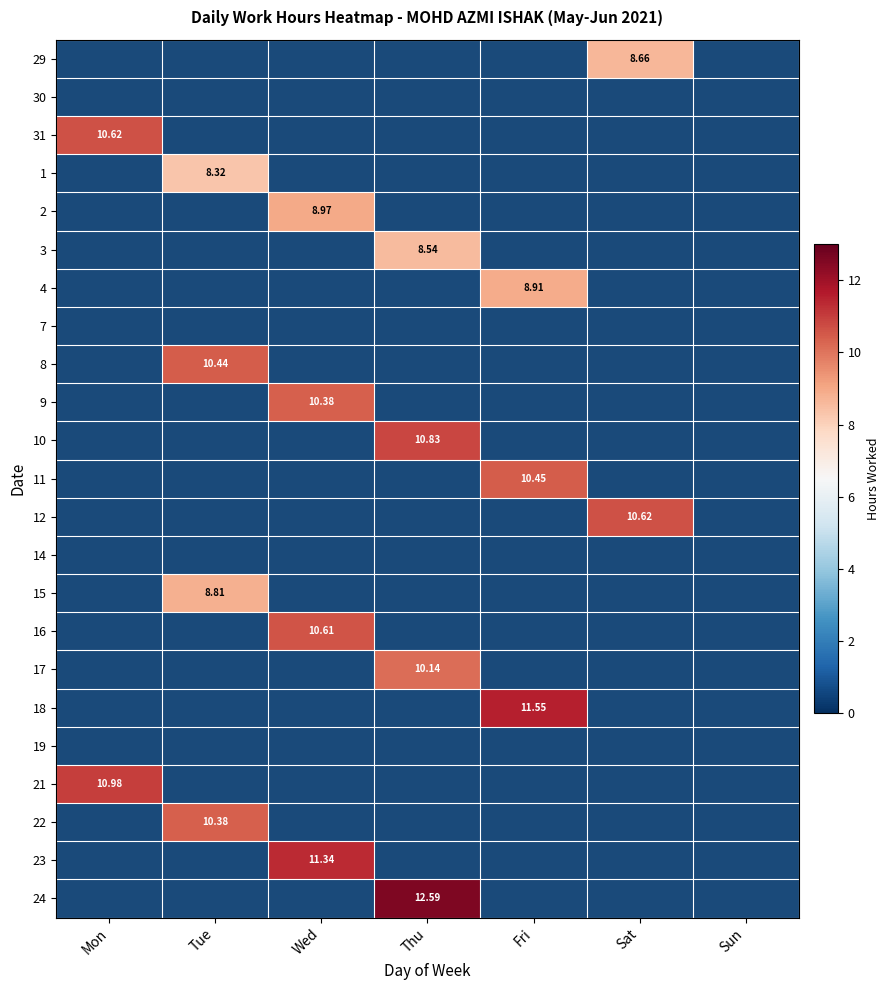

How many values in the 17 series exceed 10?

1